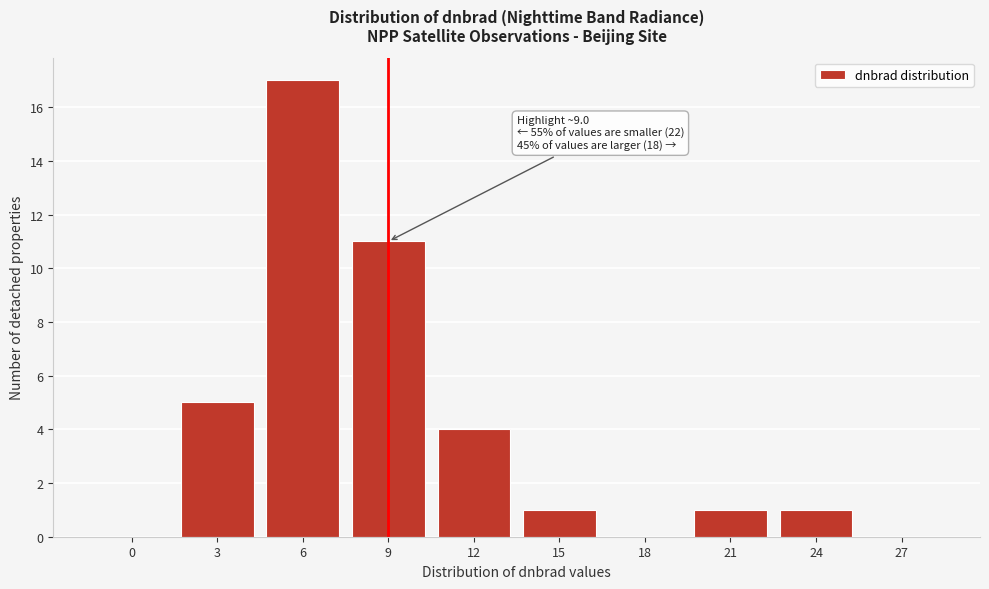

Reading right to left, what are all the values shown in this chart?

27=0	24=1	21=1	18=0	15=1	12=4	9=11	6=17	3=5	0=0